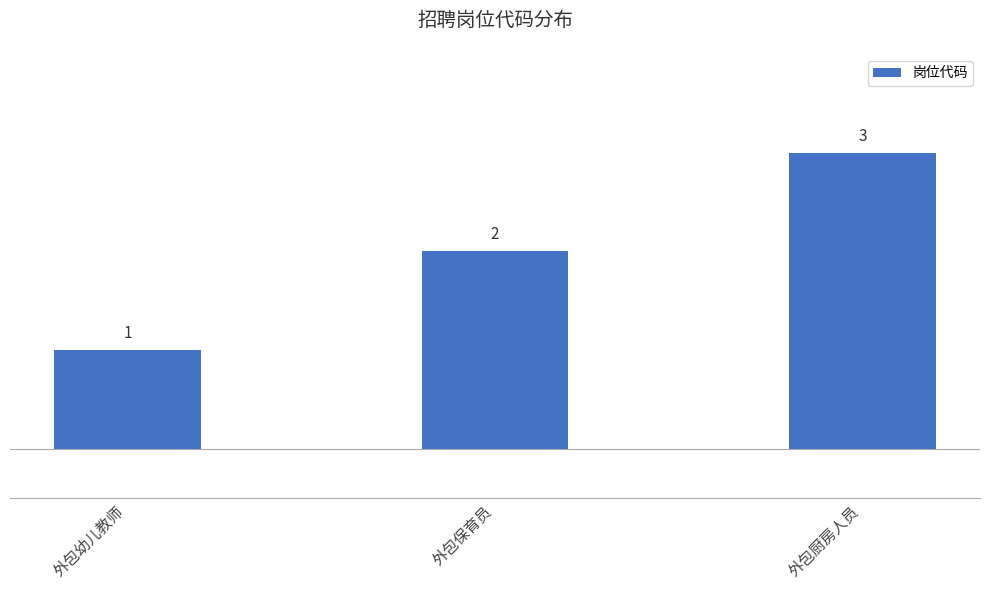

Are the bars grouped side by side (vs. stacked)?

No